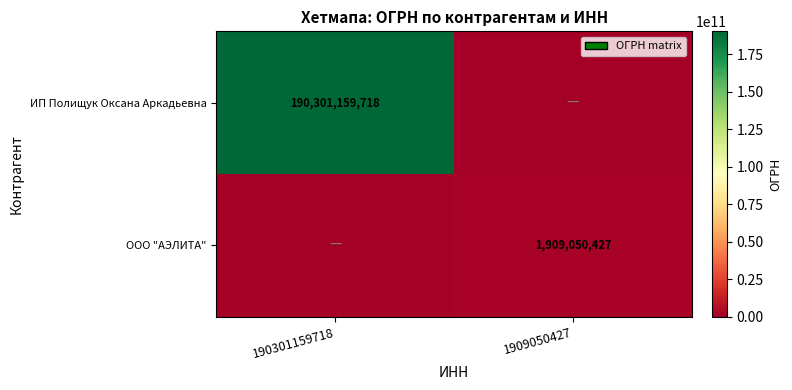

True or false: ИП Полищук Оксана Аркадьевна has a value of 282017076699 at 190301159718.

False